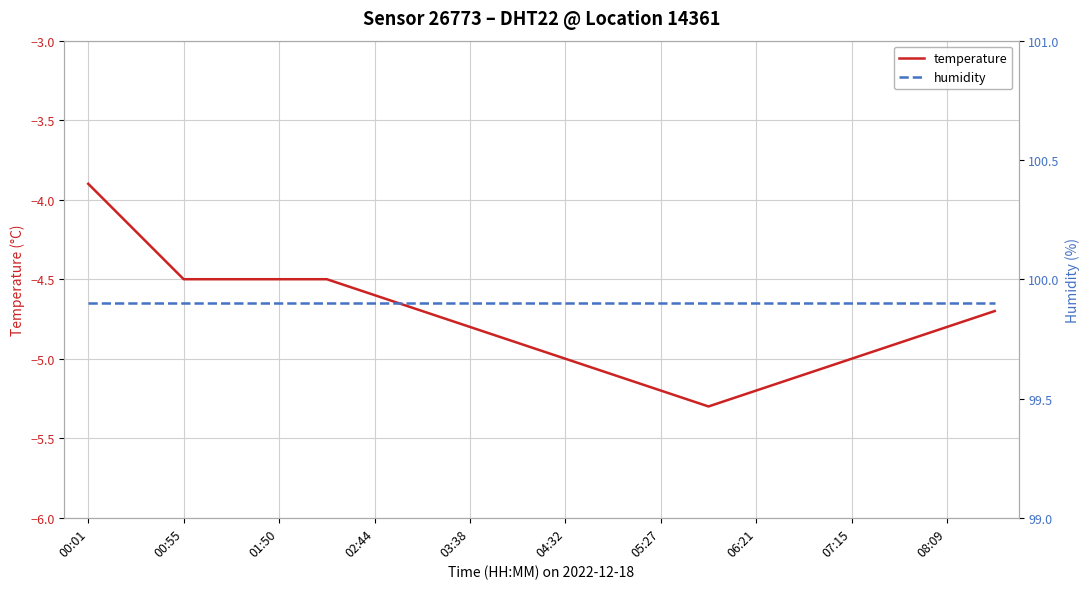

How many lines are shown in the chart?

2